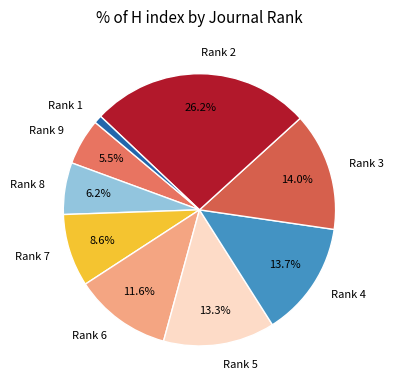

Is the sum of Rank 3 and Rank 8 greater than half?

No